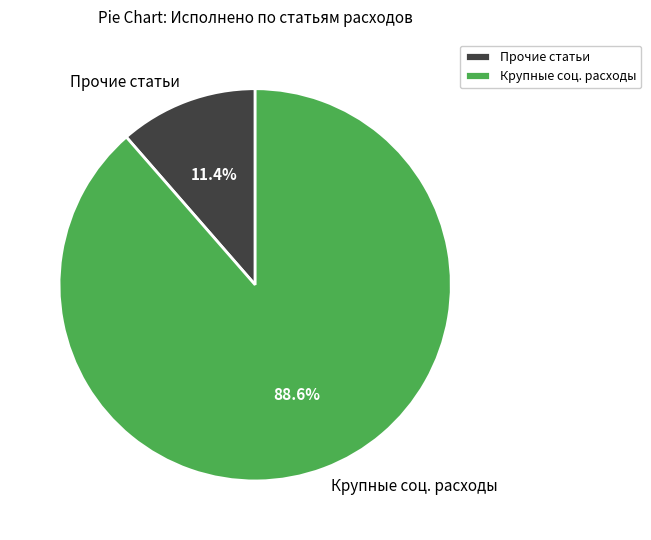

How many segments does this pie chart have?

2